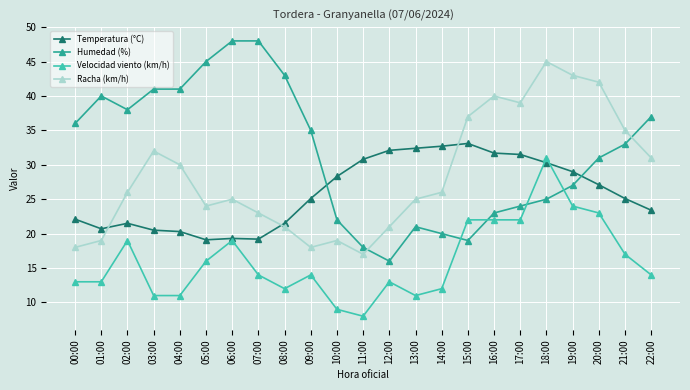

What are all the series names shown in the legend?

Temperatura (°C), Humedad (%), Velocidad viento (km/h), Racha (km/h)